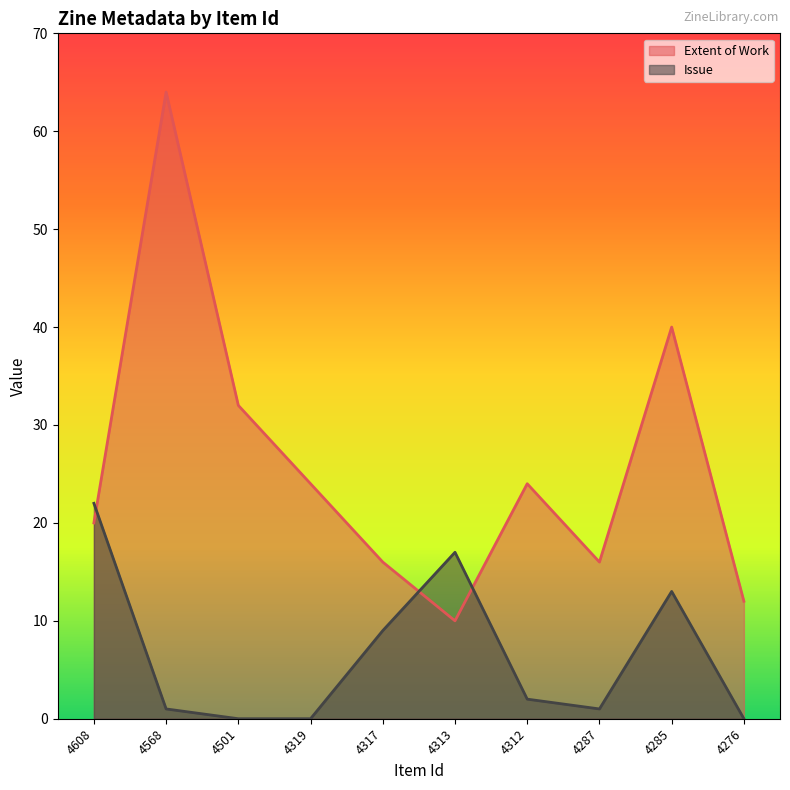

Reading right to left, what are all the values shown in this chart?

Extent of Work: 4276=12	4285=40	4287=16	4312=24	4313=10	4317=16	4319=24	4501=32	4568=64	4608=20
Issue: 4276=0	4285=13	4287=1	4312=2	4313=17	4317=9	4319=0	4501=0	4568=1	4608=22